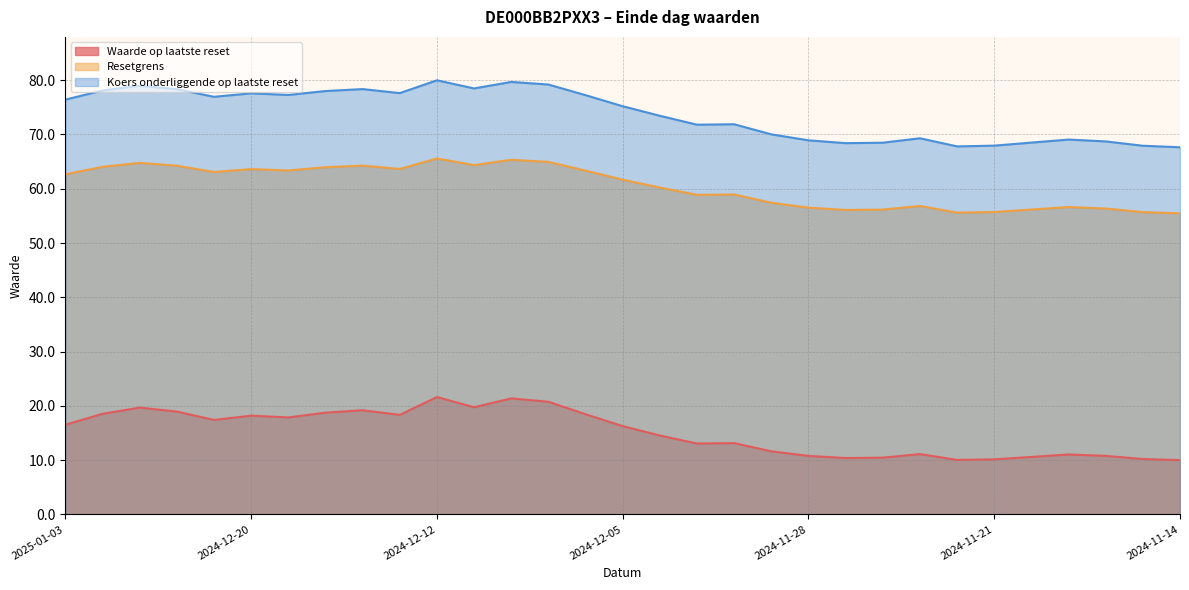

Does the chart display data point markers on the line(s)?

No